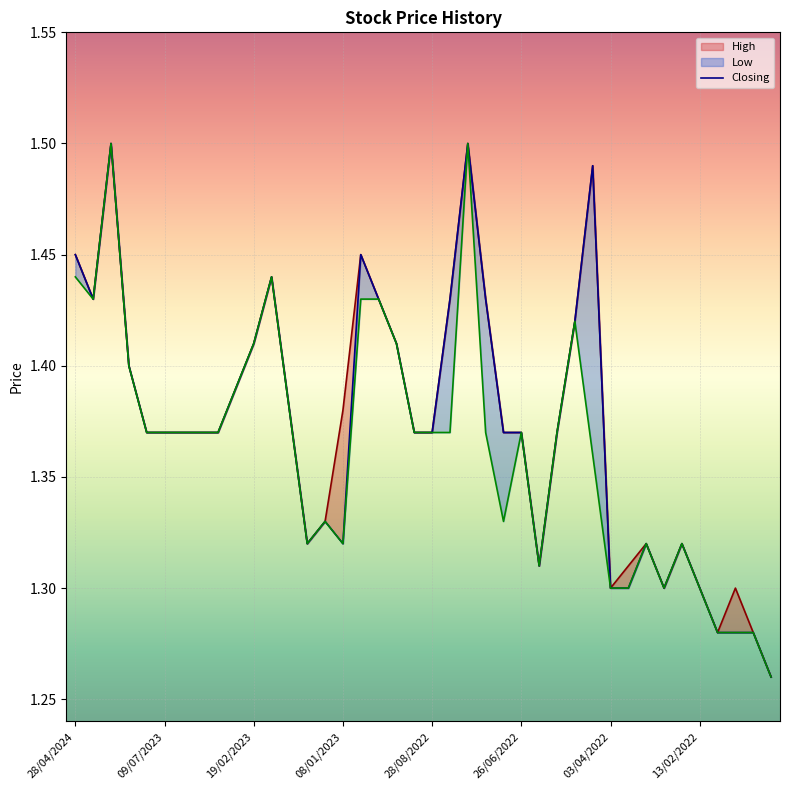

What are all the series names shown in the legend?

High, Closing, Low